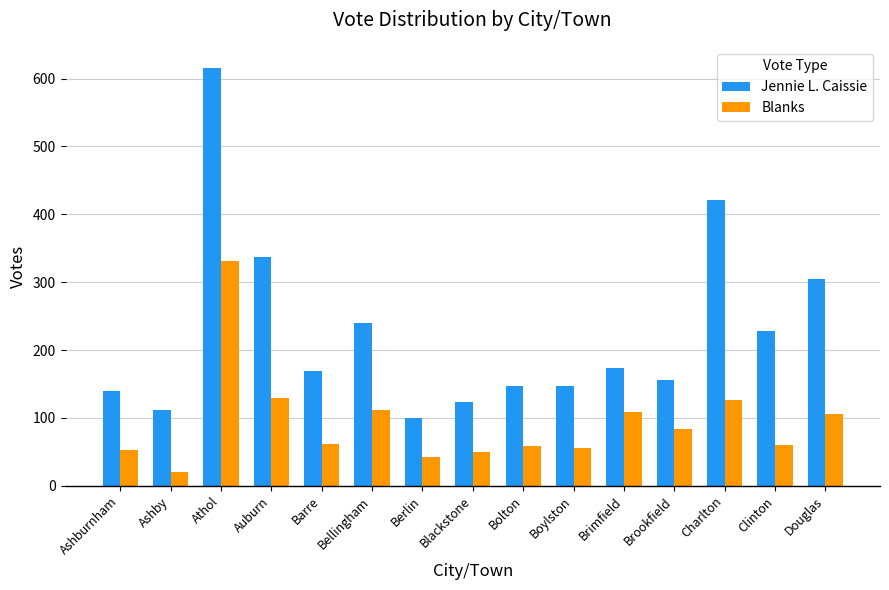

List the series in order of their overall mean, highest first.

Jennie L. Caissie, Blanks